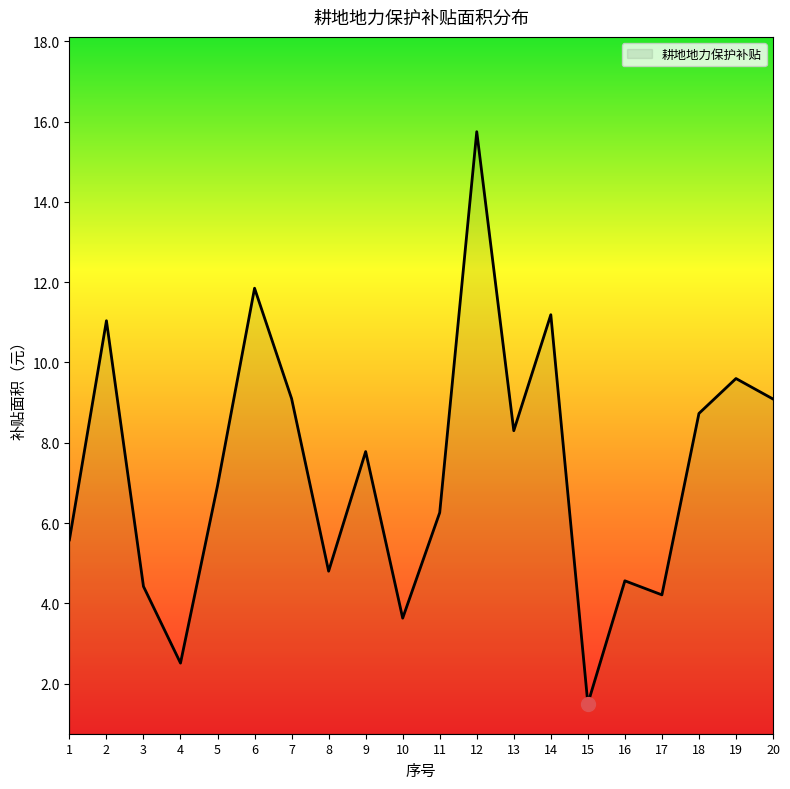

The value at 2 is 3.4. True or false?

False